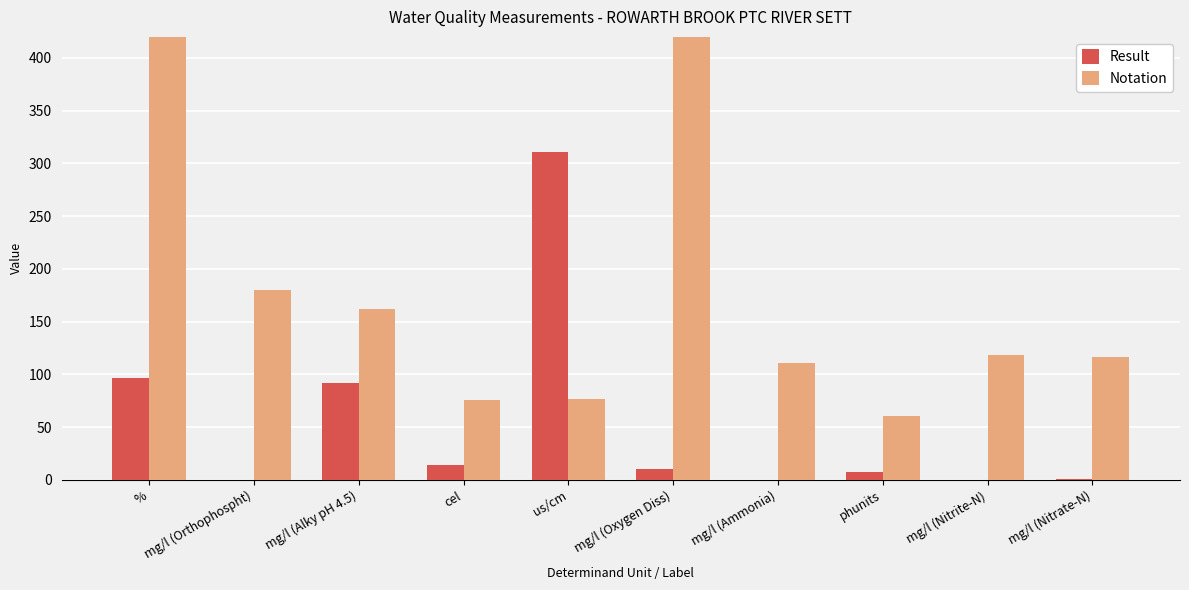

Where does the Notation series first go above 118?

%